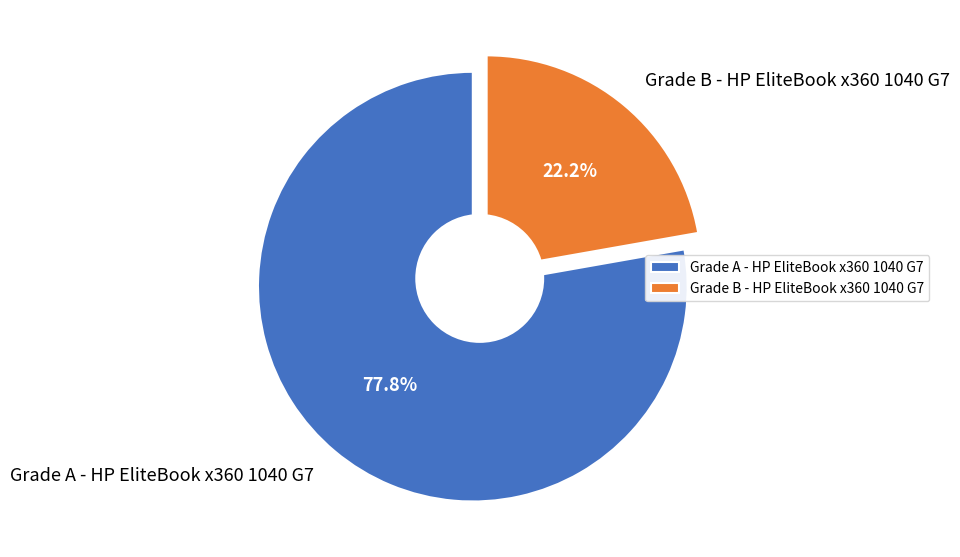

Which category has the biggest portion of the pie?

Grade A - HP EliteBook x360 1040 G7